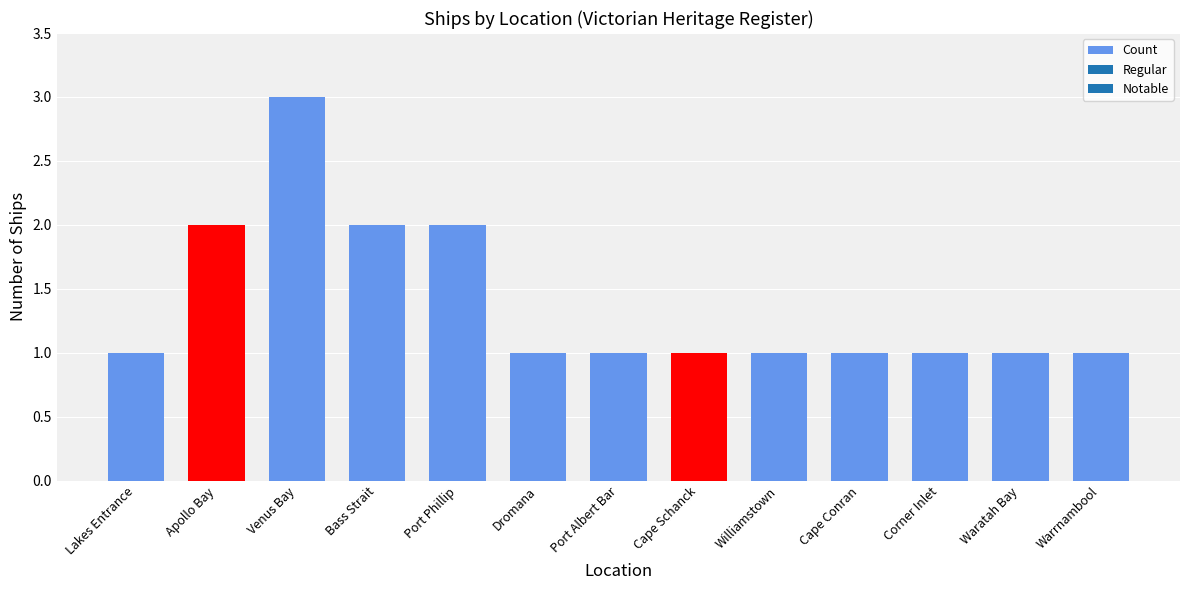

What is the label of the 3rd bar from the left?

Venus Bay